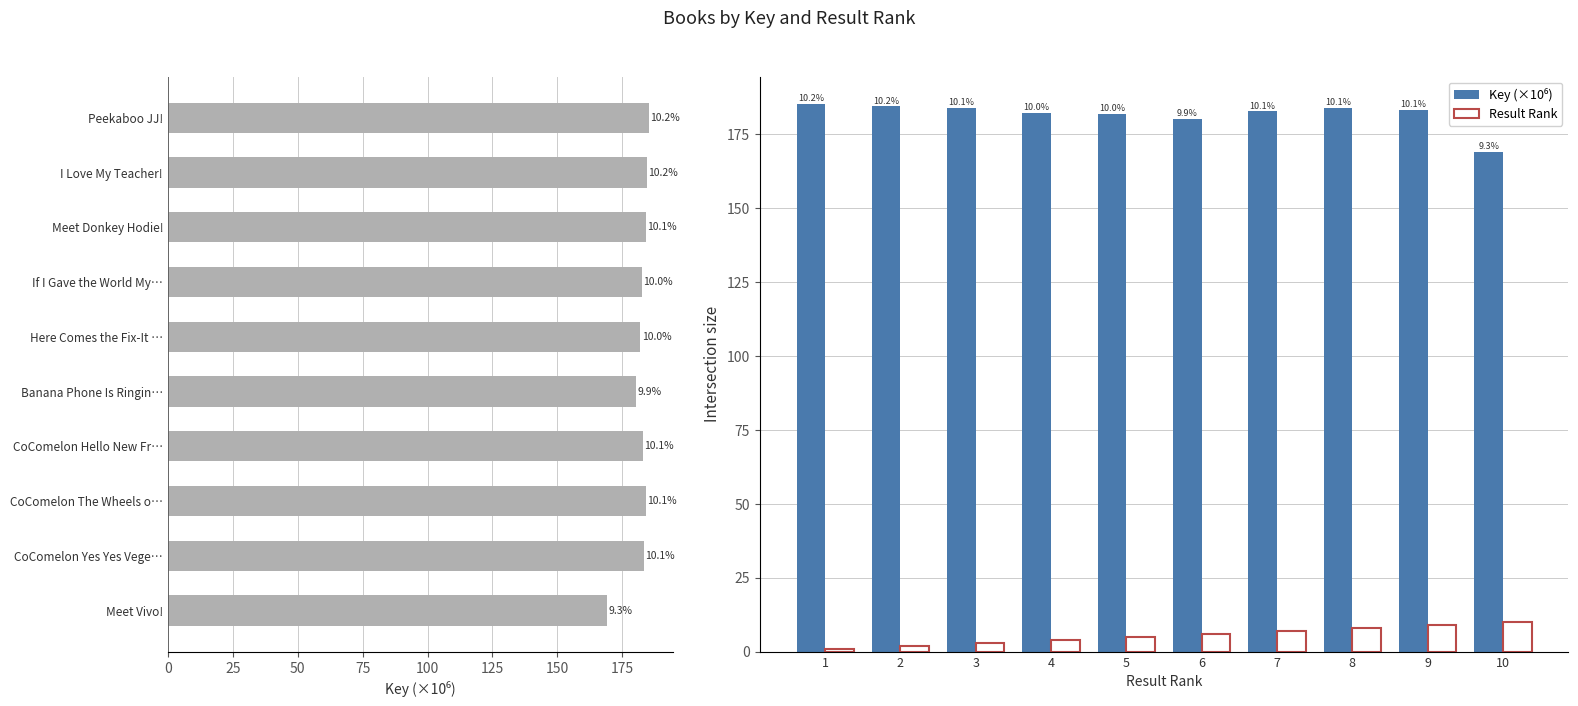

How many data points in Result Rank are less than 6?

5